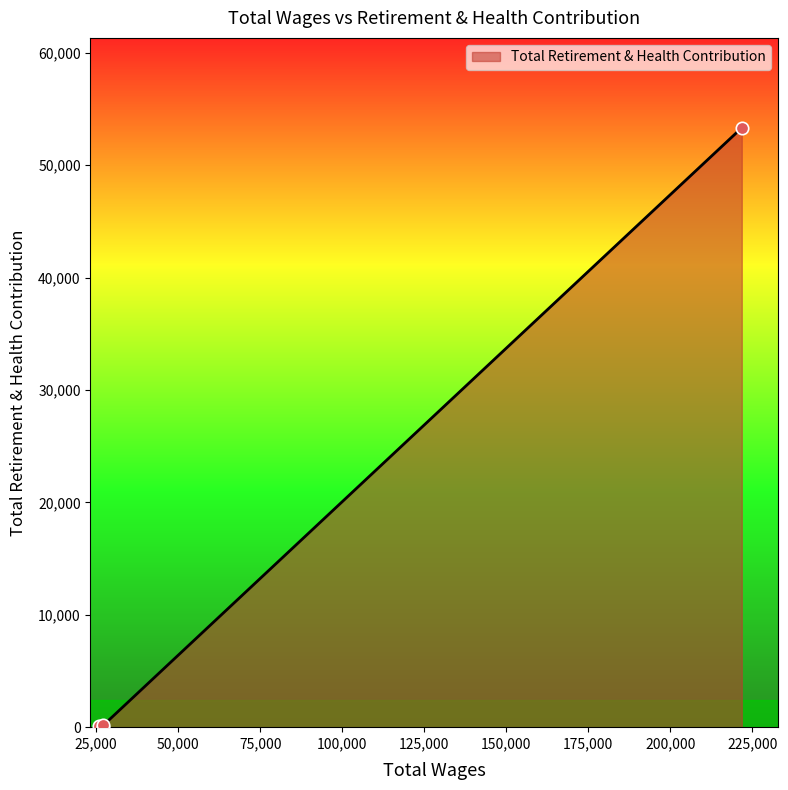

What is the ratio of the value at 27214.0 to the value at 25853.0?

1.3